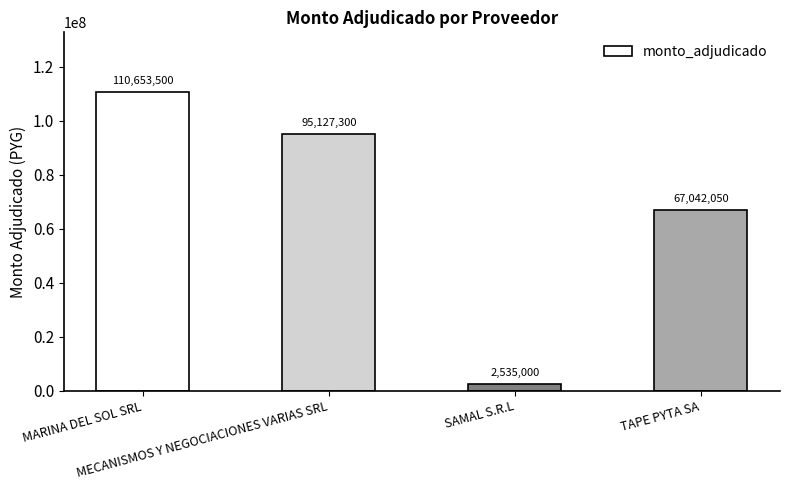

How many series are shown in this chart?

1